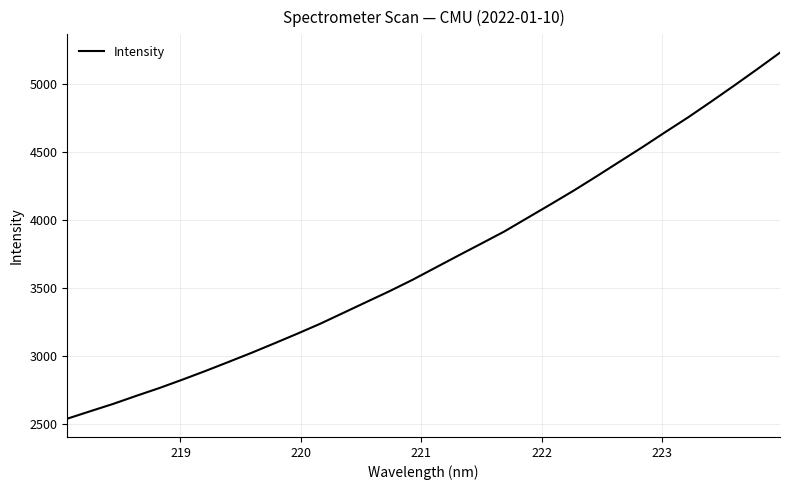

What is the maximum value shown in the chart?

5234.2